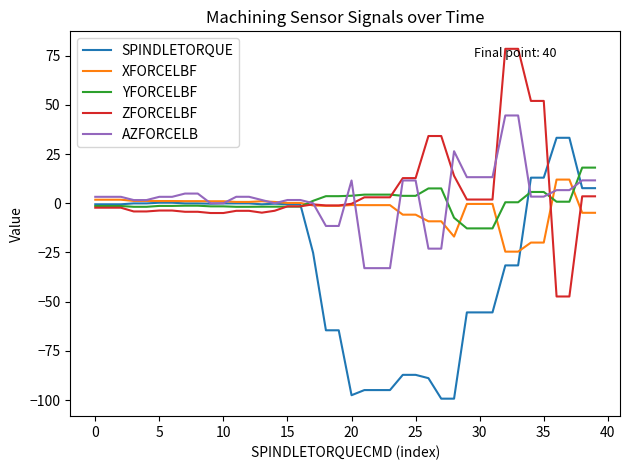

Which series has the largest range (max minus min)?

SPINDLETORQUE